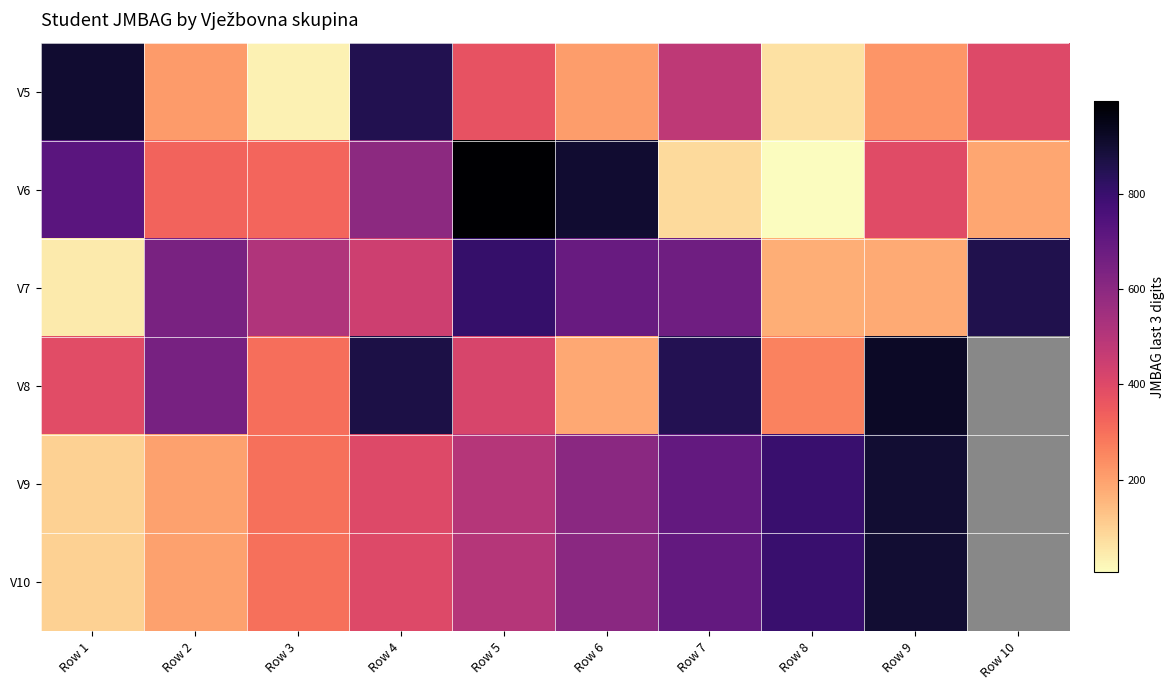

How many values in V9 are above zero?

9